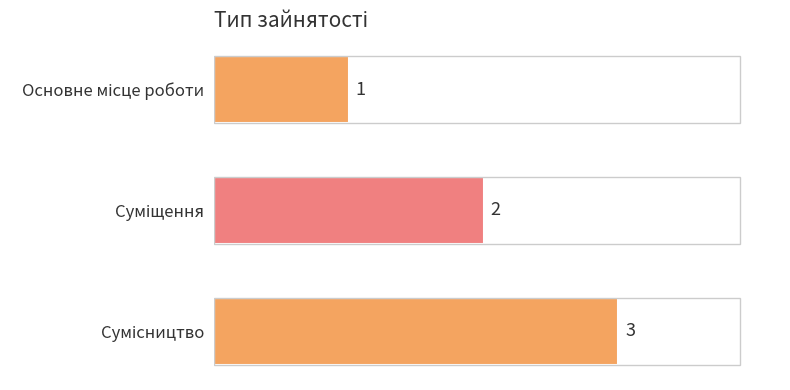

Count the values in the range 1 to 3.

3